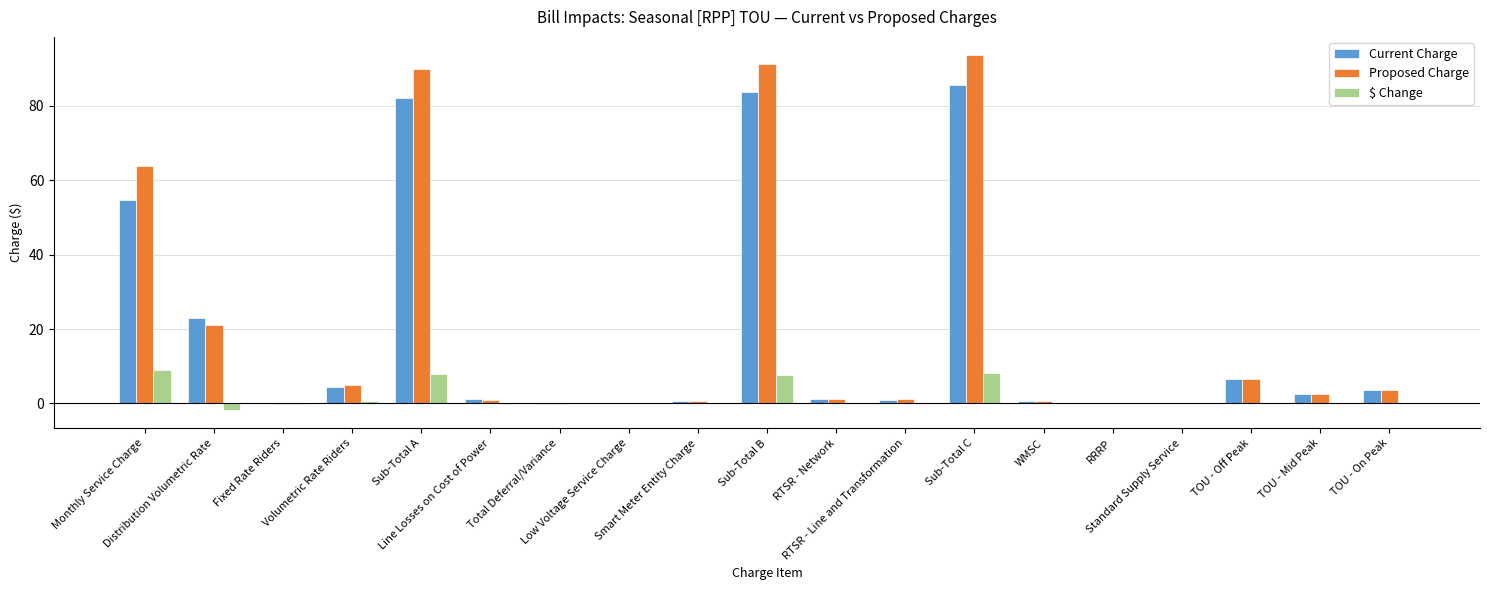

What is the greatest value displayed?

93.7